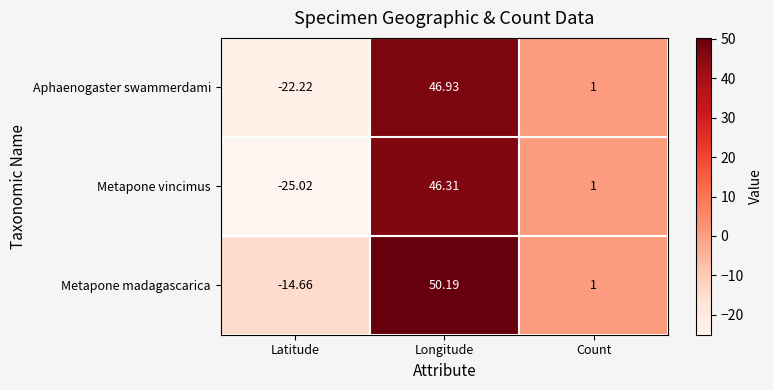

Which series has the widest spread of values?

Metapone vincimus